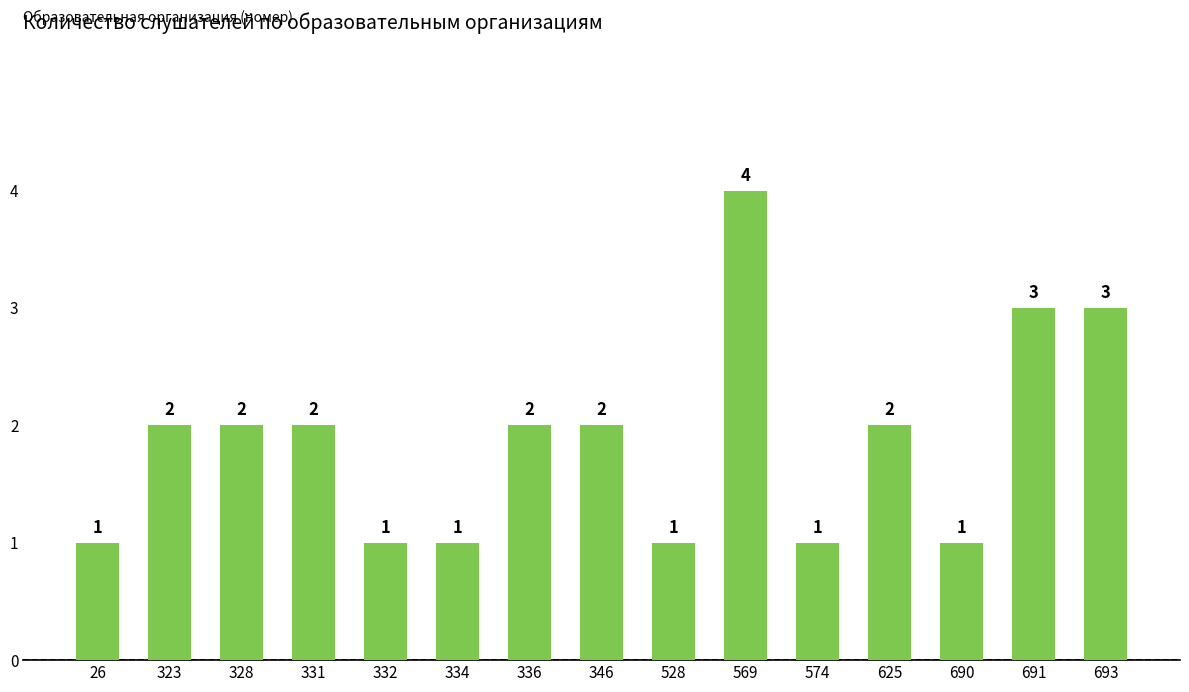

Reading left to right, transcribe all the data shown in this chart.

1	2	2	2	1	1	2	2	1	4	1	2	1	3	3